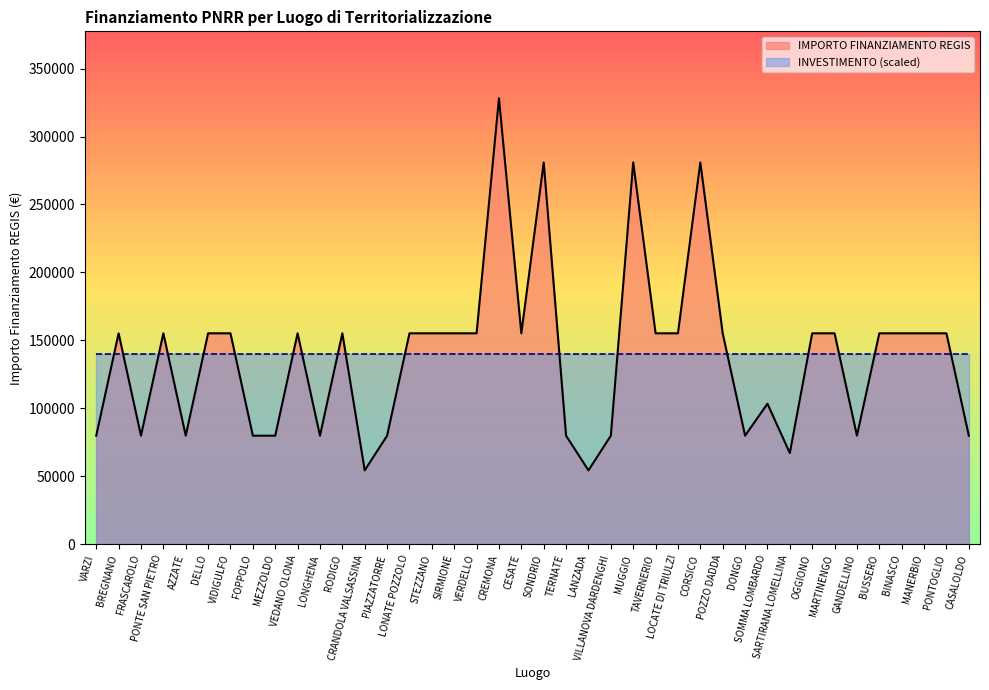

Reading right to left, what are all the values shown in this chart?

CASALOLDO=79922	PONTOGLIO=155234	MANERBIO=155234	BINASCO=155234	BUSSERO=155234	GANDELLINO=79922	MARTINENGO=155234	OGGIONO=155234	SARTIRANA LOMELLINA=67167	SOMMA LOMBARDO=103444	DONGO=79922	POZZO DADDA=155234	CORSICO=280932	LOCATE DI TRIULZI=155234	TAVERNERIO=155234	MUGGIO=280932	VILLANOVA DARDENGHI=79922	LANZADA=54412	TERNATE=79922	SONDRIO=280932	CESATE=155234	CREMONA=328160	VERDELLO=155234	SIRMIONE=155234	STEZZANO=155234	LONATE POZZOLO=155234	PIAZZATORRE=79922	CRANDOLA VALSASSINA=54412	RODIGO=155234	LONGHENA=79922	VEDANO OLONA=155234	MEZZOLDO=79922	FOPPOLO=79922	VIDIGULFO=155234	DELLO=155234	AZZATE=79922	PONTE SAN PIETRO=155234	FRASCAROLO=79922	BREGNANO=155234	VARZI=79922